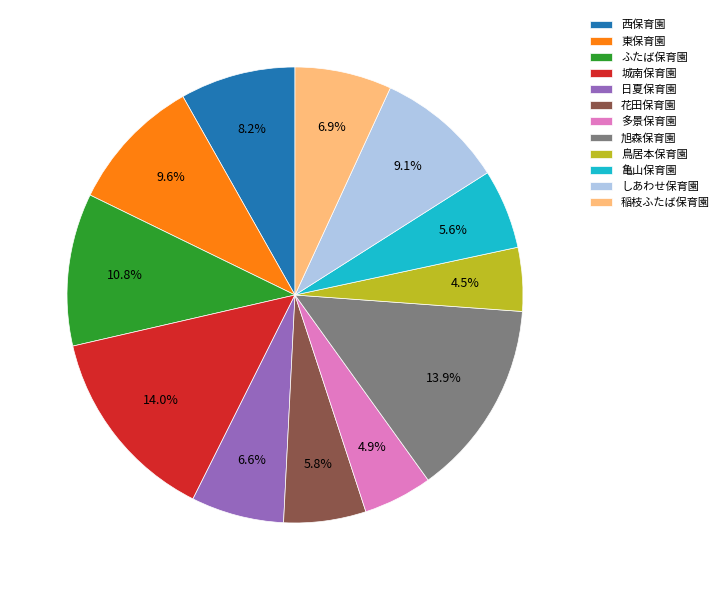

Is 花田保育園 the majority of the pie?

No